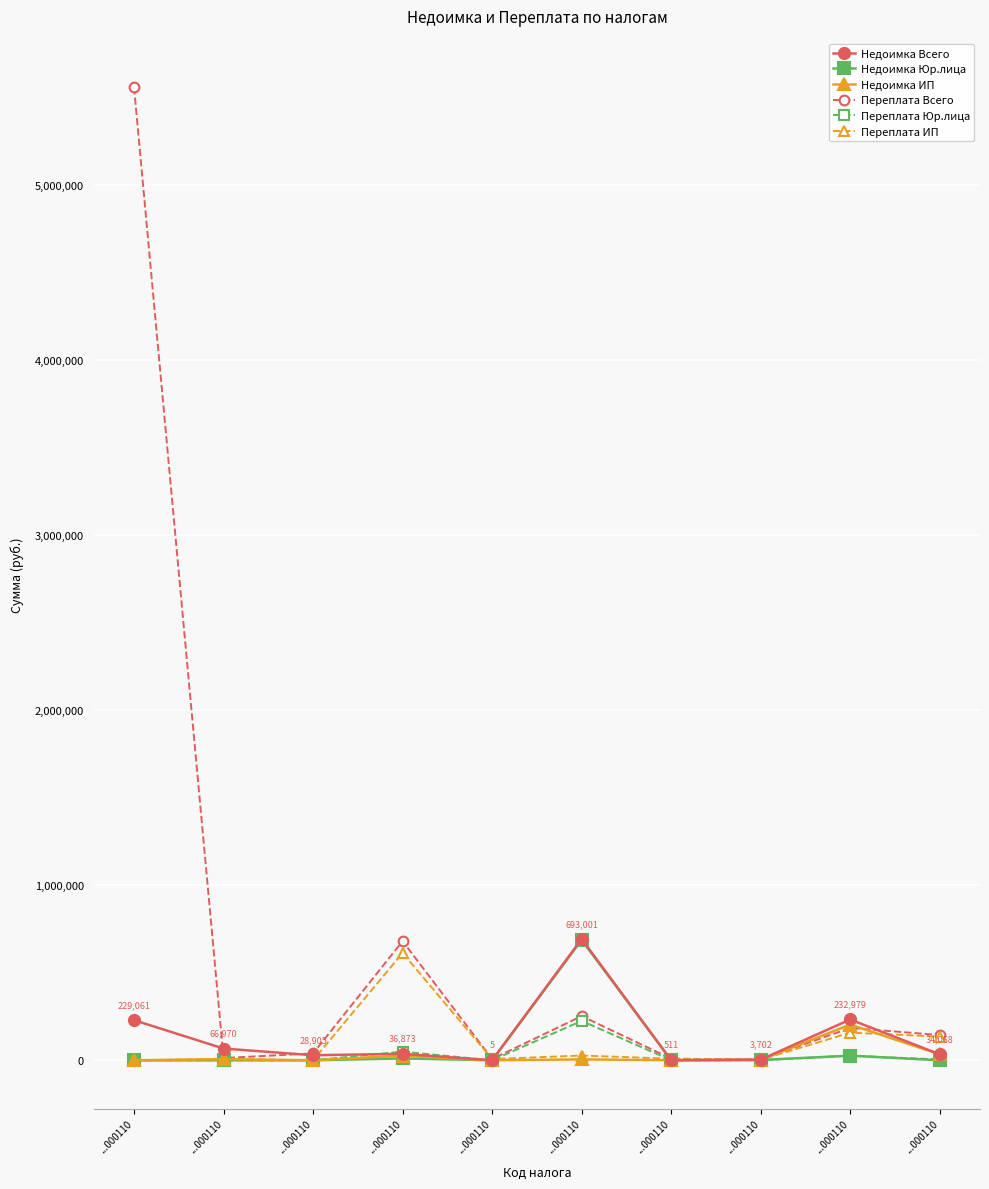

Count the number of data series in this chart.

6